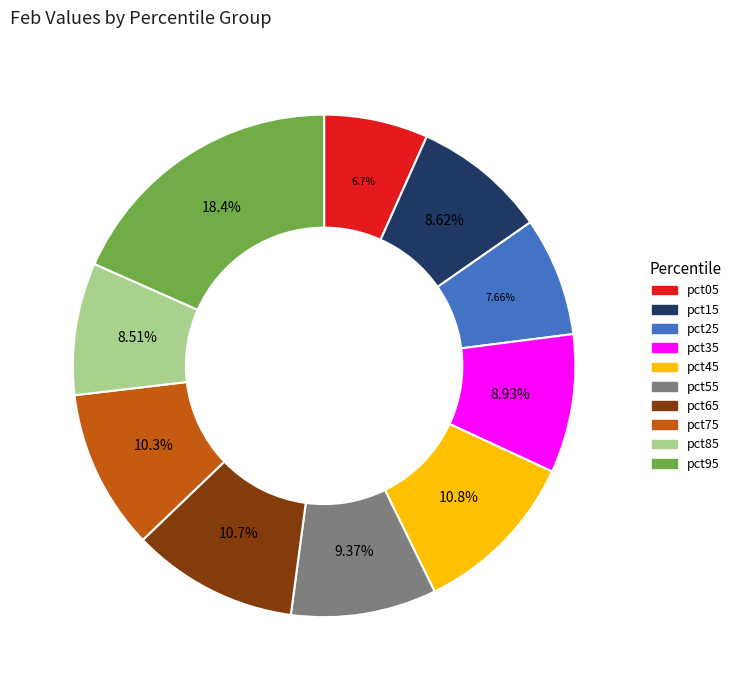

To the nearest percent, what is the difference between the pct25 and pct05 slice percentages?

1%